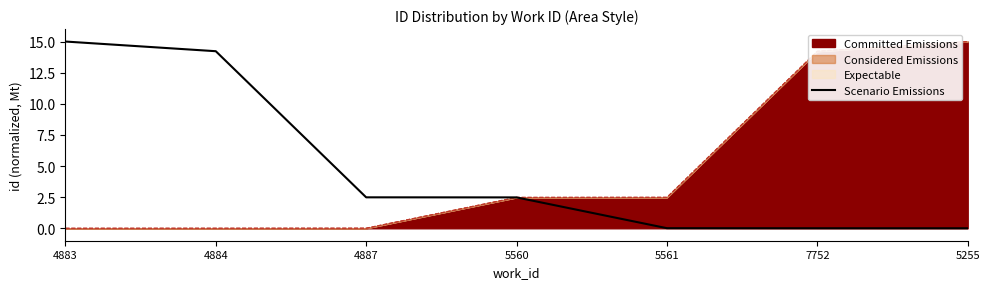

Which label corresponds to the smallest value in the chart?

5255